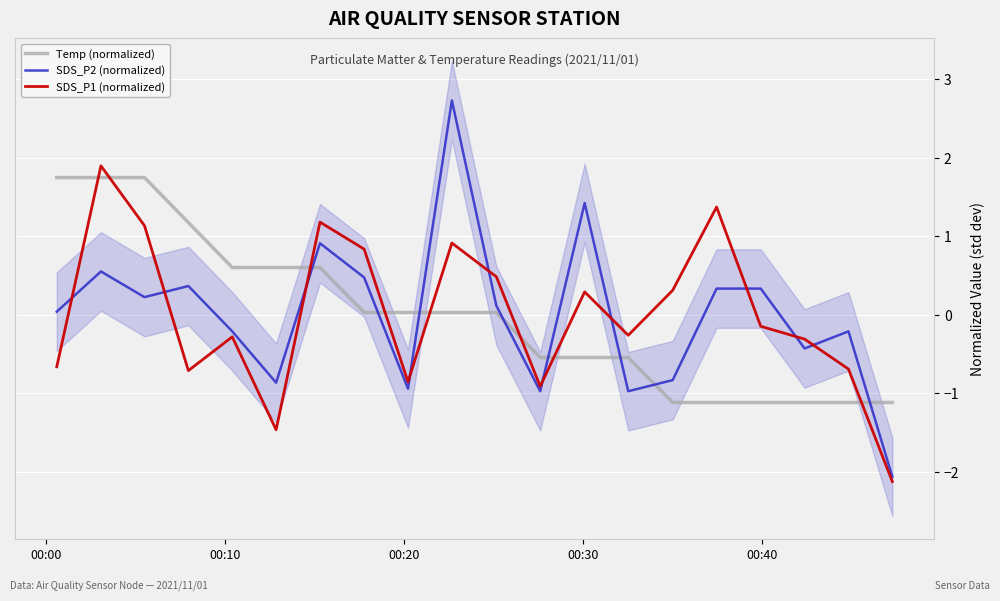

After their last crossing, which series has the higher values: Temp (normalized) or SDS_P1 (normalized)?

Temp (normalized)